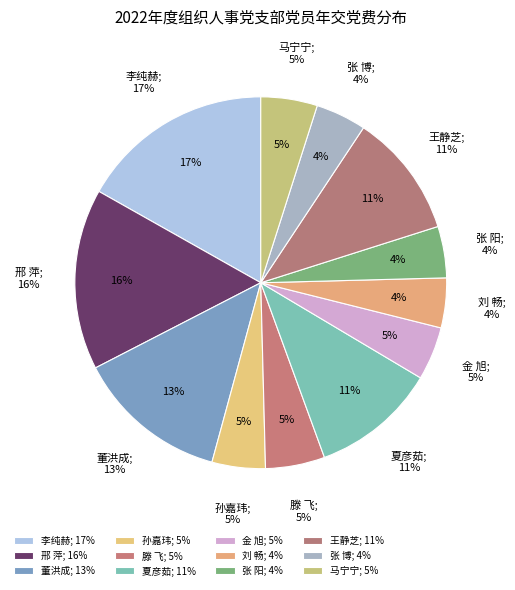

Is there a majority slice in this chart?

No